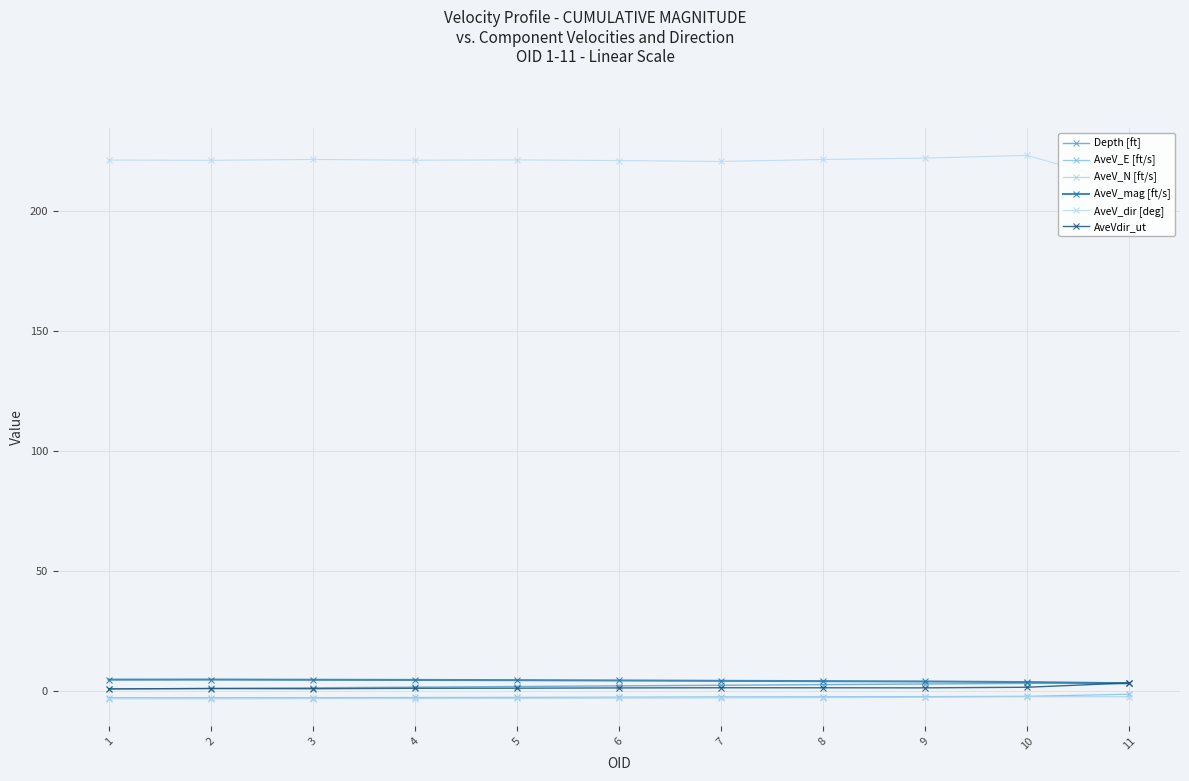

Reading left to right, list all the values displayed in this chart.

Depth [ft]: 0.6	0.9	1.1	1.4	1.7	1.9	2.2	2.5	2.7	3.0	3.2
AveV_E [ft/s]: -3.0	-3.0	-3.0	-2.9	-2.9	-2.7	-2.6	-2.6	-2.5	-2.4	-1.6
AveV_N [ft/s]: -3.4	-3.5	-3.4	-3.3	-3.3	-3.2	-3.1	-3.0	-2.8	-2.6	-2.6
AveV_mag [ft/s]: 4.5	4.6	4.5	4.4	4.3	4.2	4.0	3.9	3.8	3.5	3.0
AveV_dir [deg]: 221.1	221.0	221.3	221.0	221.1	220.9	220.5	221.3	221.9	223.0	211.0
AveVdir_ut: 0.7	0.8	0.8	0.9	1.0	1.1	1.2	1.1	1.1	1.4	3.1